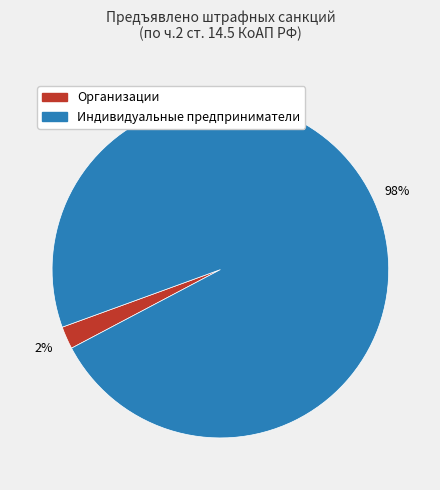

Rank the categories by value from highest to lowest.

Индивидуальные предприниматели, Организации